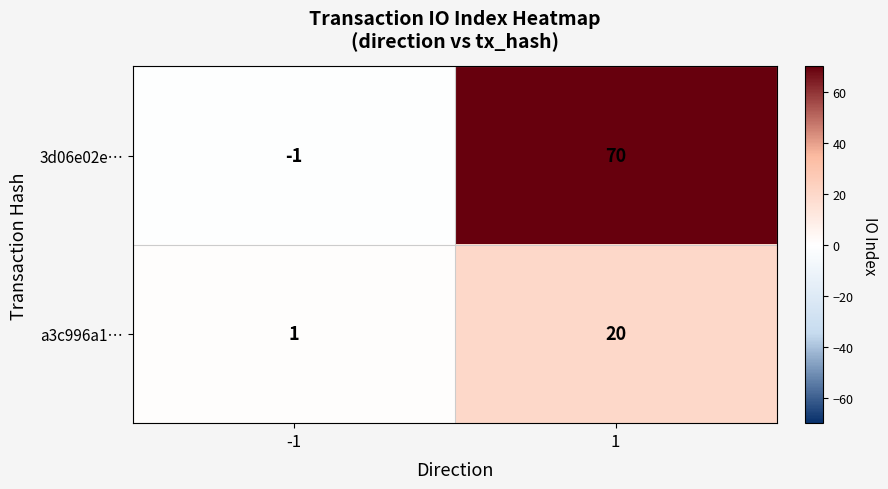

How many distinct data groups are displayed?

2